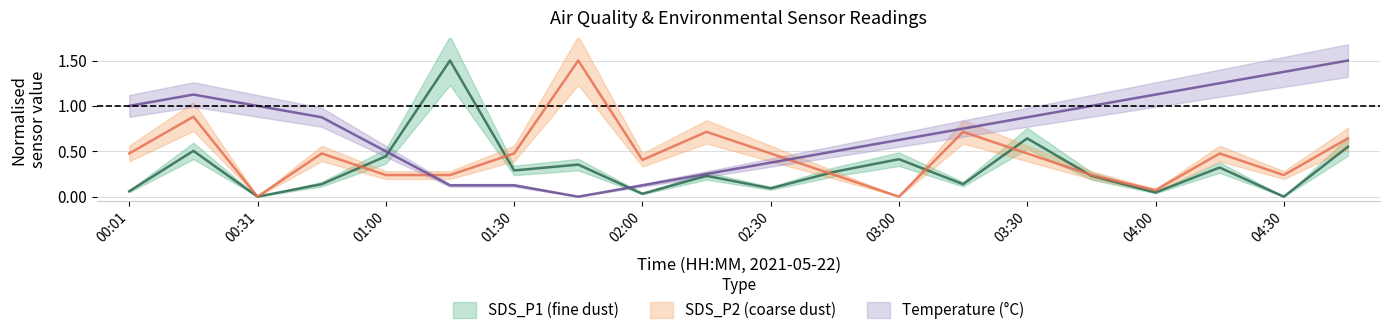

Reading left to right, transcribe all the data shown in this chart.

SDS_P1: 00:01=0.1	00:16=0.5	00:31=0.0	00:45=0.1	01:00=0.4	01:15=1.5	01:30=0.3	01:45=0.4	02:00=0.0	02:15=0.2	02:30=0.1	02:45=0.3	03:00=0.4	03:15=0.1	03:30=0.6	03:45=0.2	04:00=0.0	04:15=0.3	04:30=0.0	04:45=0.6
SDS_P2: 00:01=0.5	00:16=0.9	00:31=0.0	00:45=0.5	01:00=0.2	01:15=0.2	01:30=0.5	01:45=1.5	02:00=0.4	02:15=0.7	02:30=0.5	02:45=0.2	03:00=0.0	03:15=0.7	03:30=0.5	03:45=0.2	04:00=0.1	04:15=0.5	04:30=0.2	04:45=0.6
Temp: 00:01=1.0	00:16=1.1	00:31=1.0	00:45=0.9	01:00=0.5	01:15=0.1	01:30=0.1	01:45=0.0	02:00=0.1	02:15=0.2	02:30=0.4	02:45=0.5	03:00=0.6	03:15=0.8	03:30=0.9	03:45=1.0	04:00=1.1	04:15=1.3	04:30=1.4	04:45=1.5